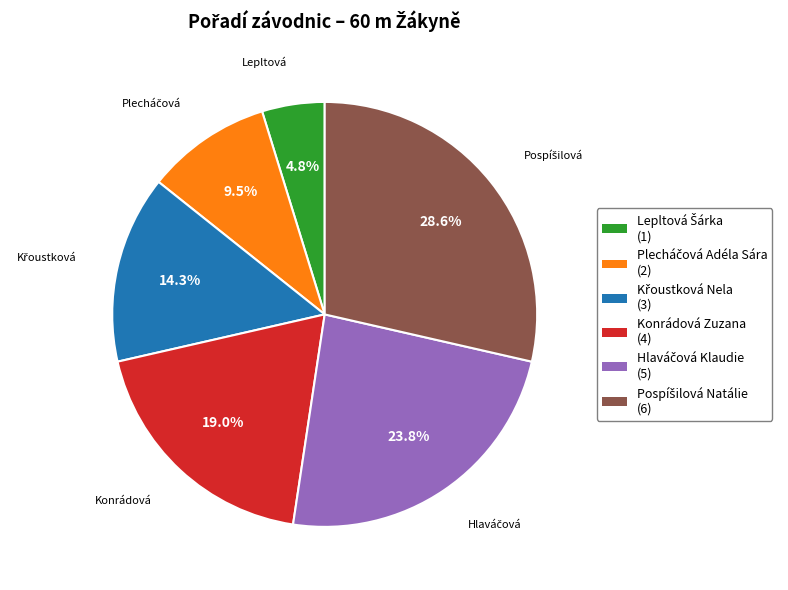

Is there a majority slice in this chart?

No